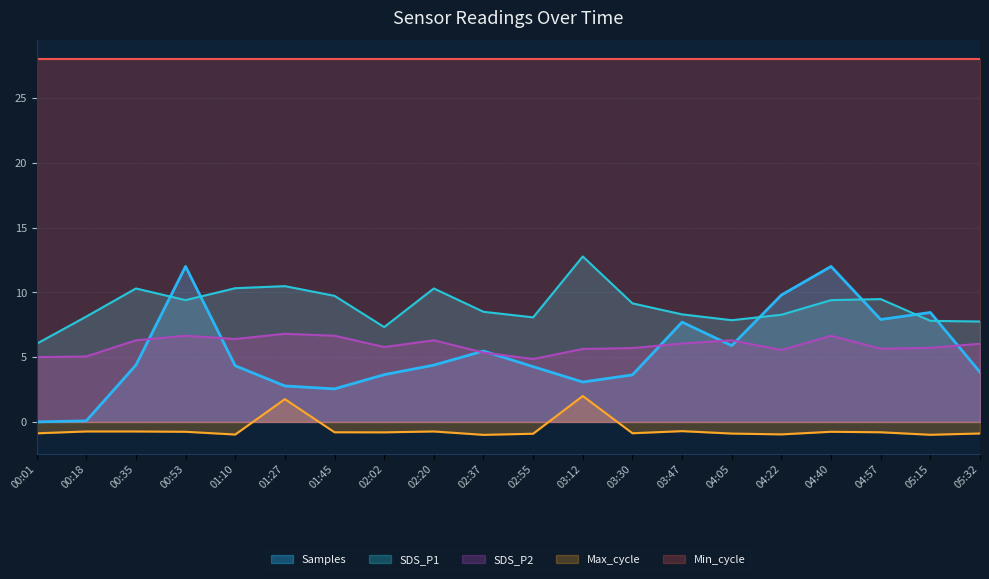

Is it true that Max_cycle equals -1.2 at 04:40?

False